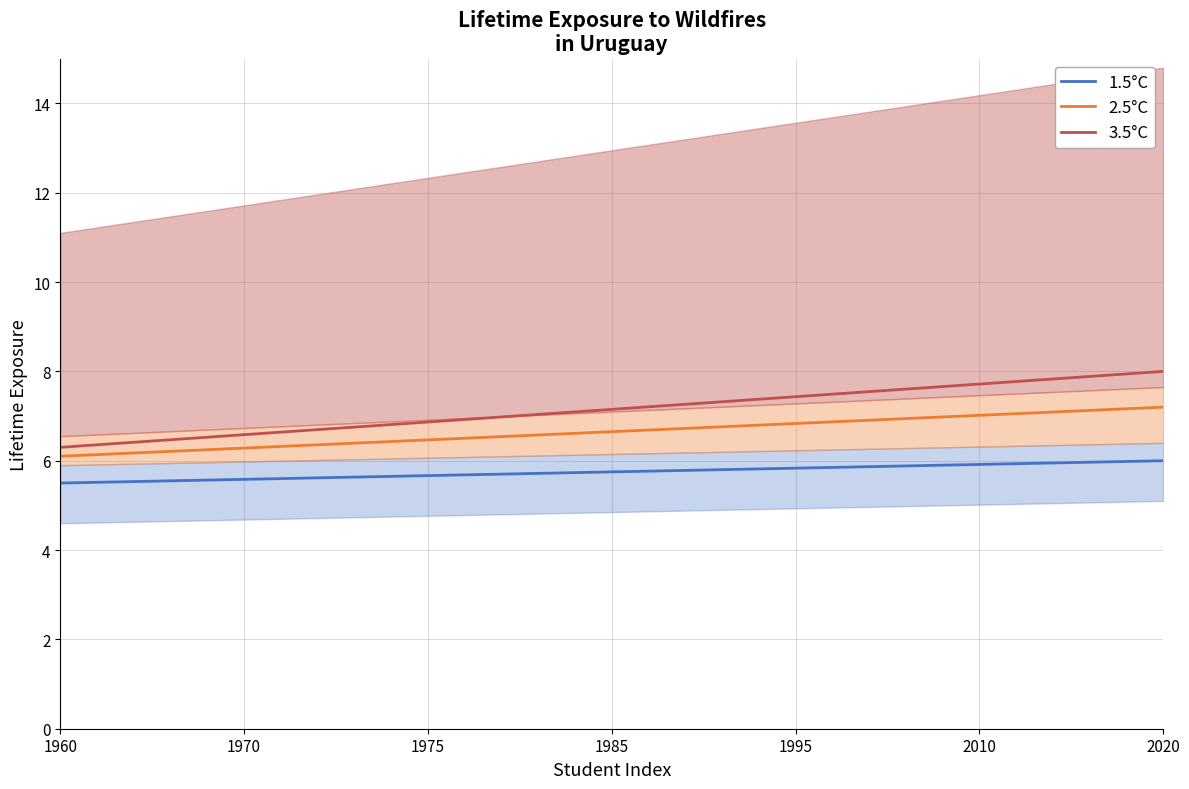

The value of 3.5°C at 1970 is 2.6. True or false?

False